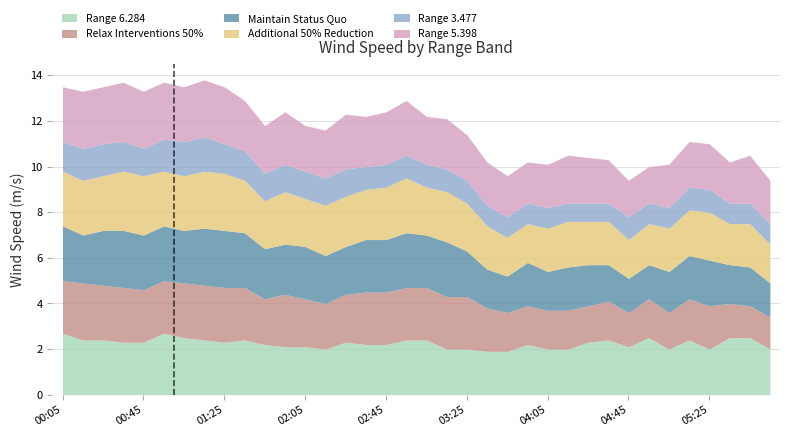

True or false: 6.284 has a value of 2.1 at 04:45.

True